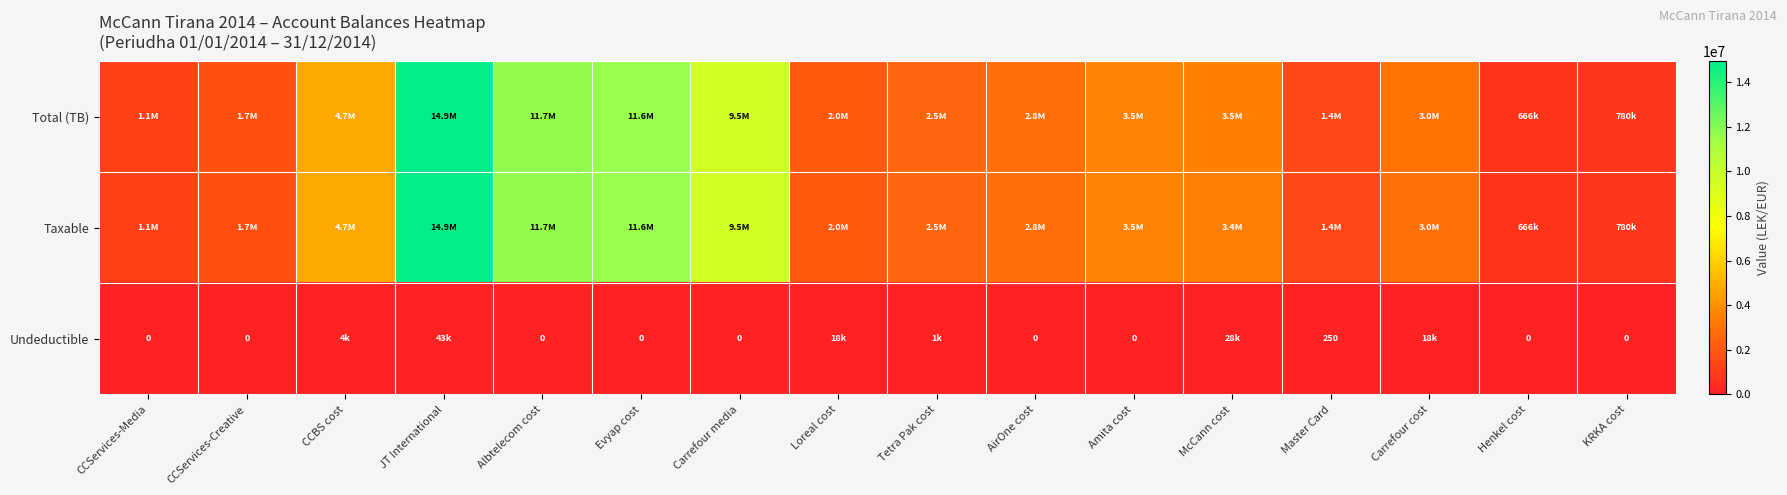

List the series in order of their peak value, highest first.

Total (TB), Taxable, Undeductible